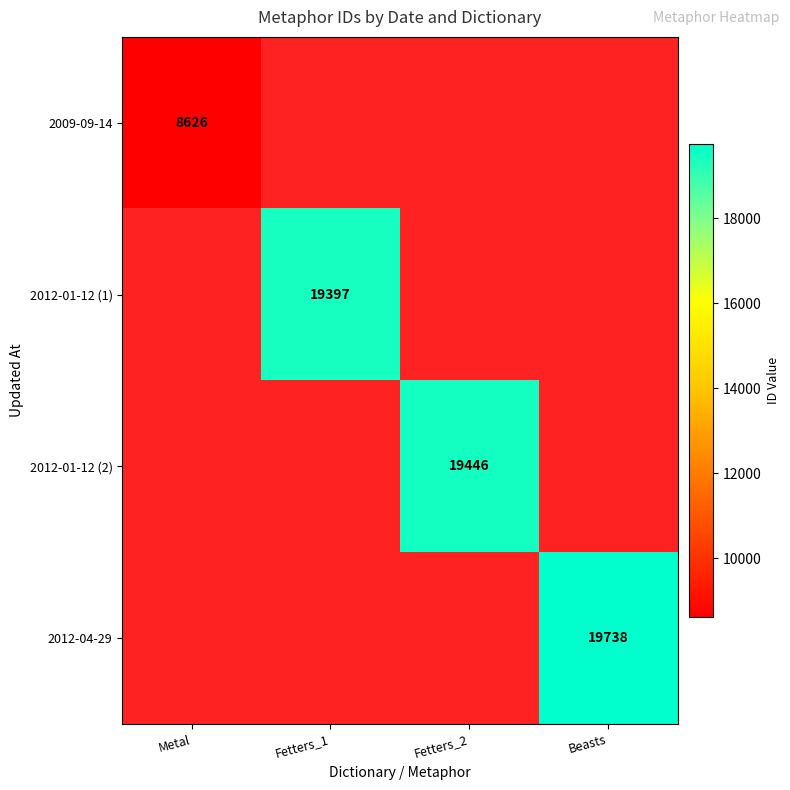

True or false: 2009-09-14 has a value of 13712.8 at Metal.

False